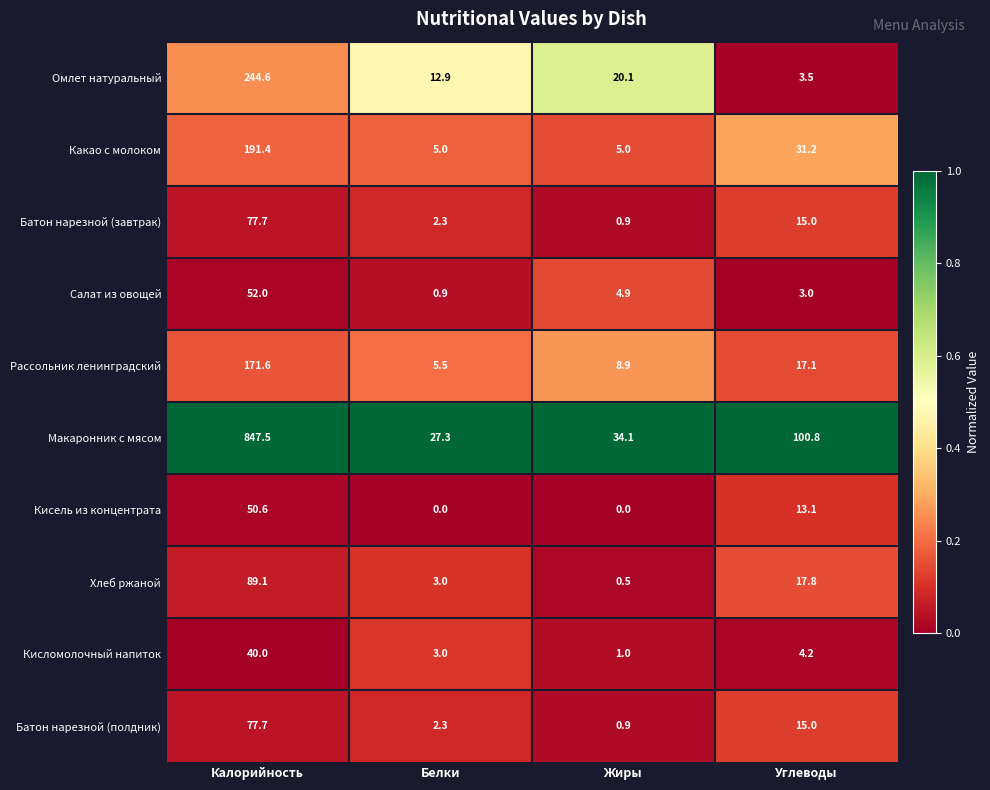

What is the greatest value displayed?

847.5